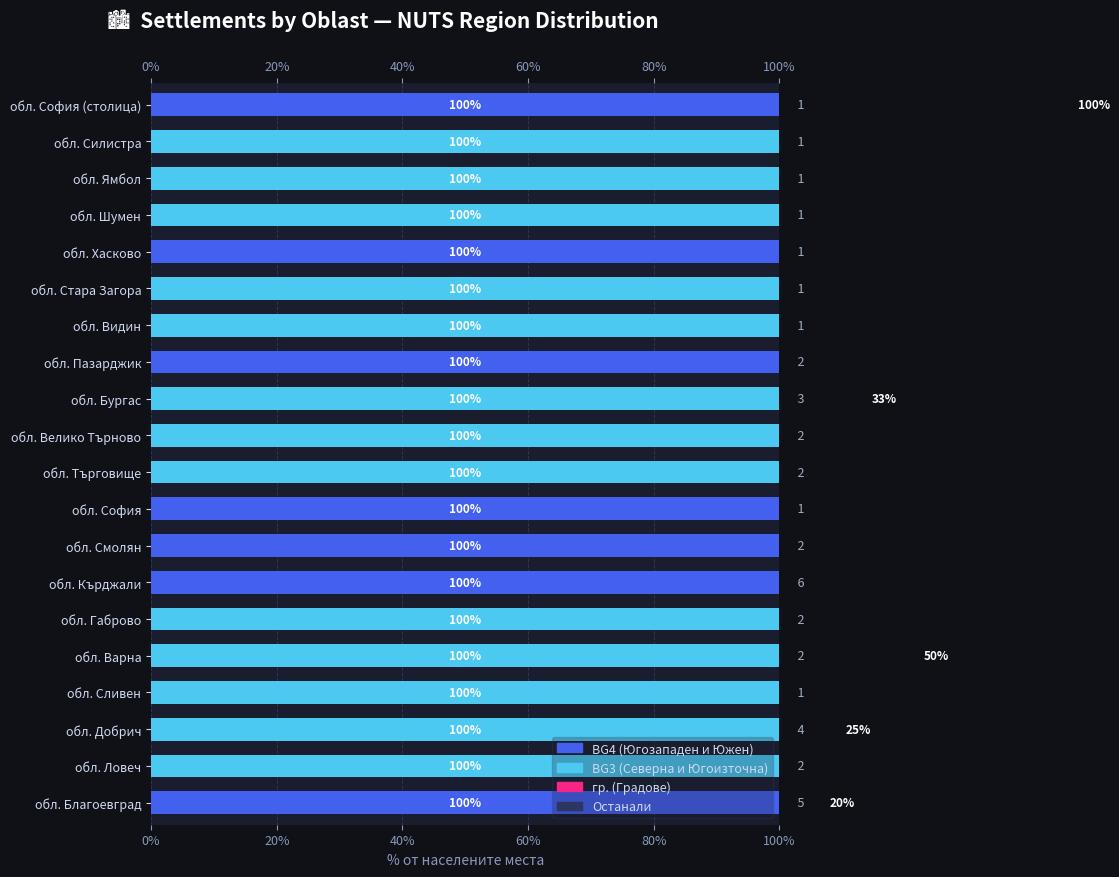

Read the BG3 (Северна и Югоизточна) value at обл. Шумен.

100.0